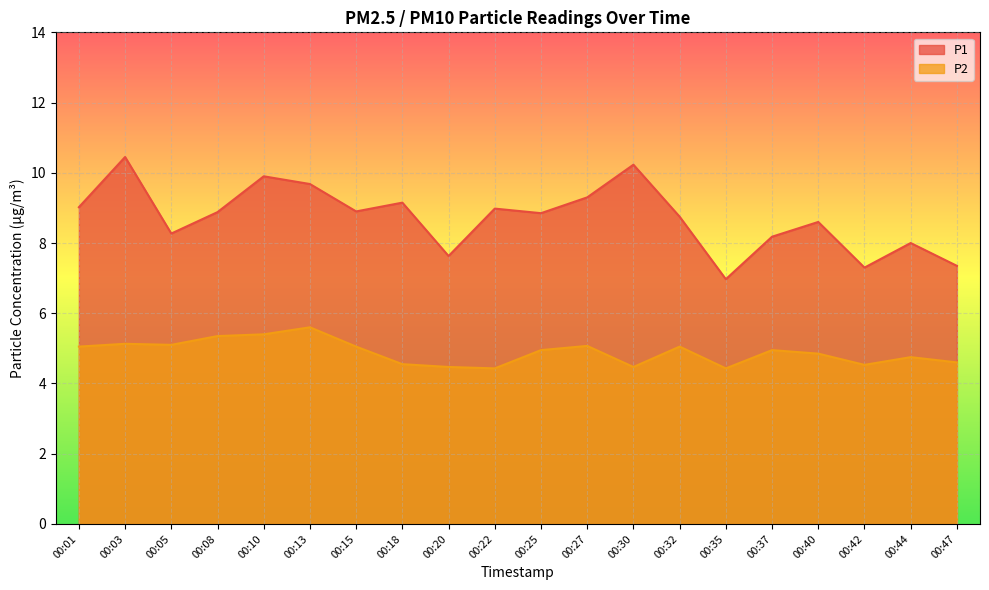

Rank the series by their average value, from highest to lowest.

P1, P2